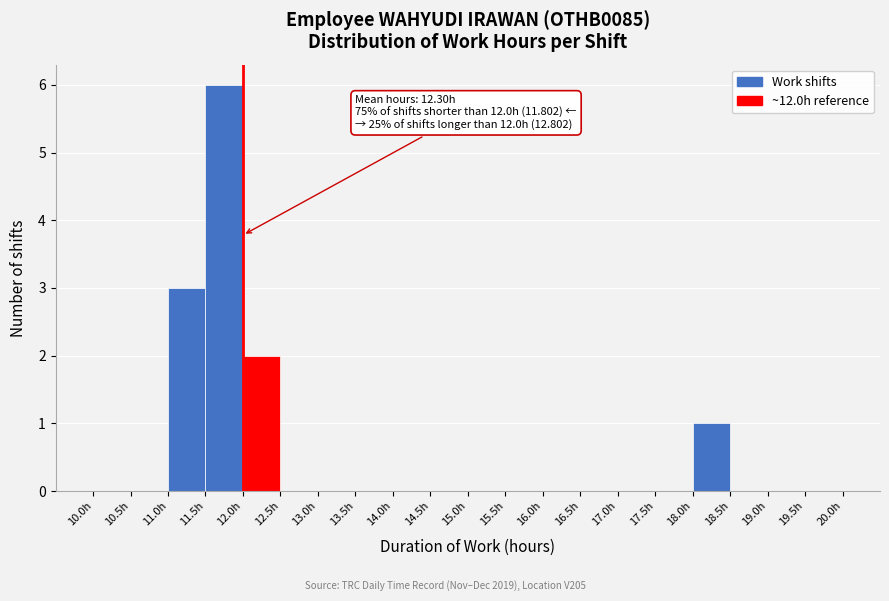

Which range on the x-axis has the tallest bar?

11.5 to 12.0